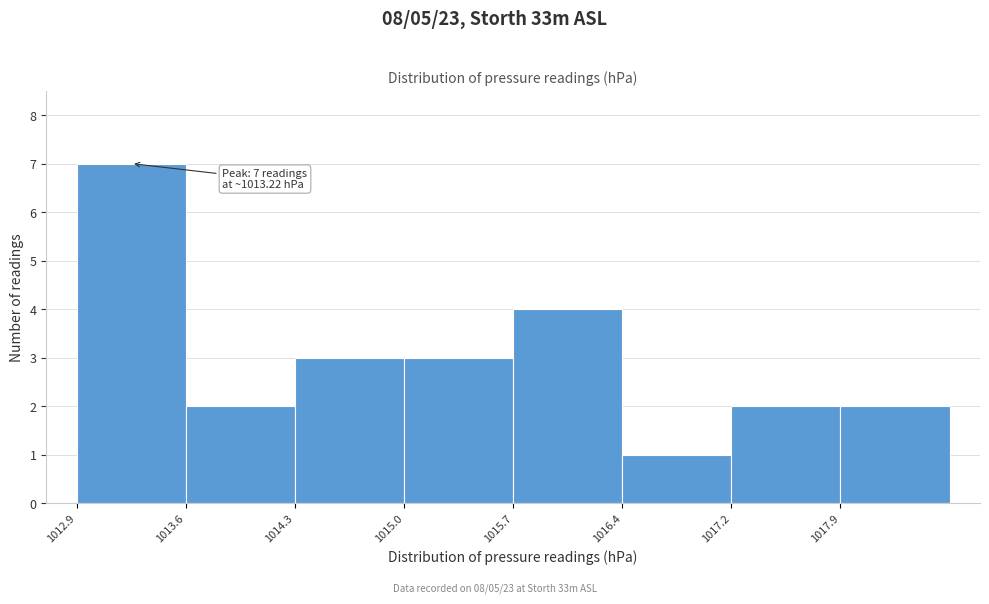

Over which range of the x-axis is the bar tallest?

1012.9 to 1013.6